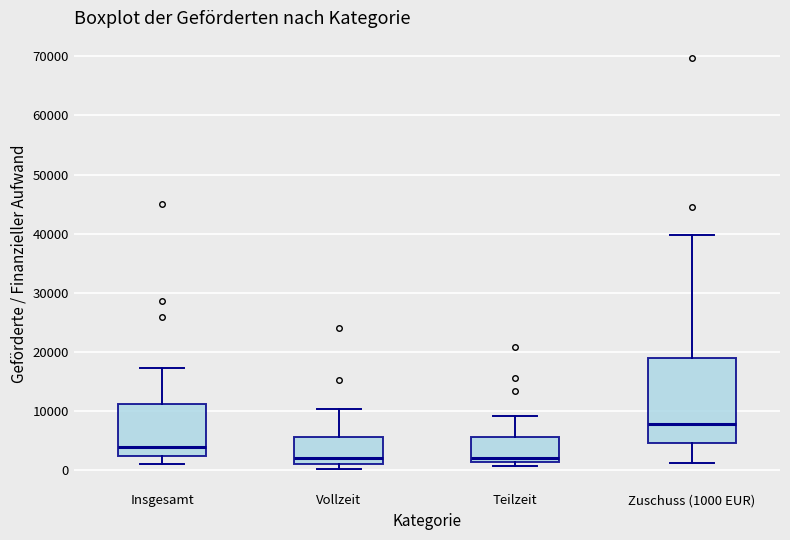

Which box's median line is the highest?

Zuschuss (1000 EUR)